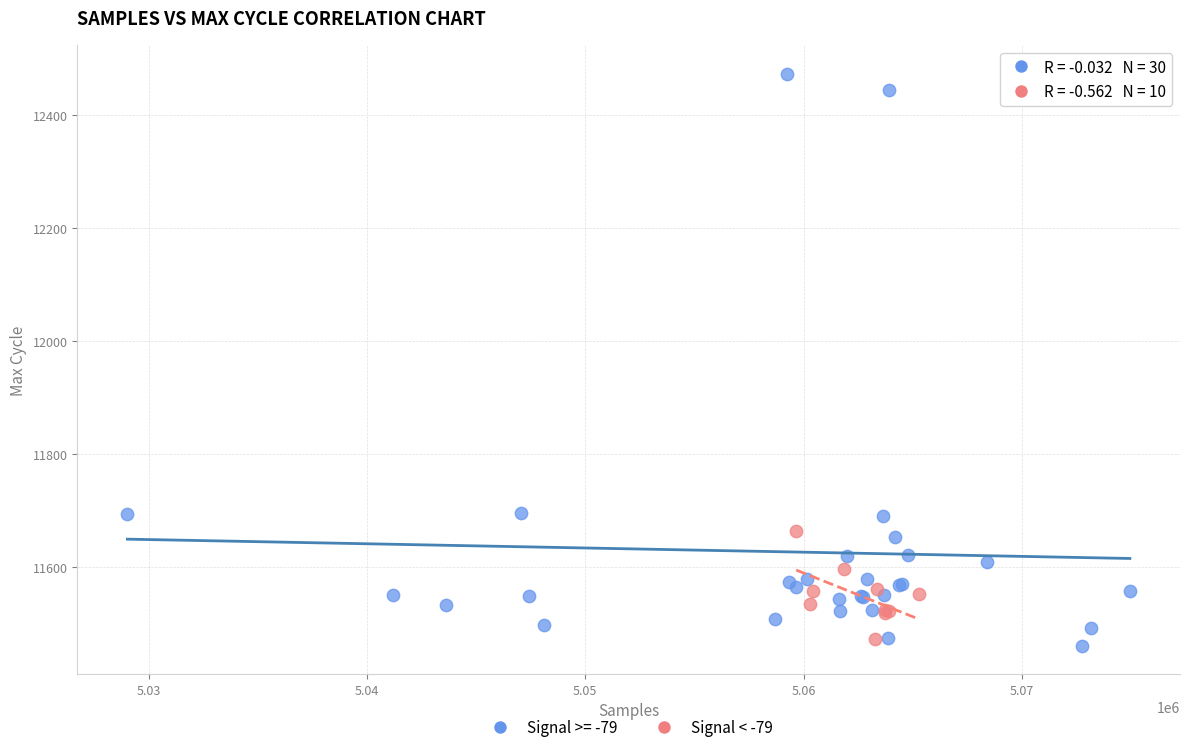

Which series contains the highest Y value?

Signal >= -79